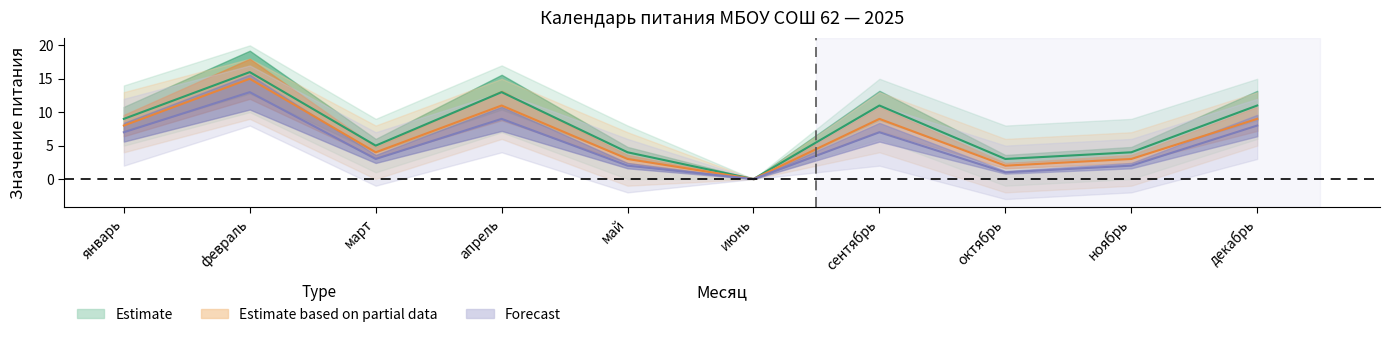

Count the number of data series in this chart.

3